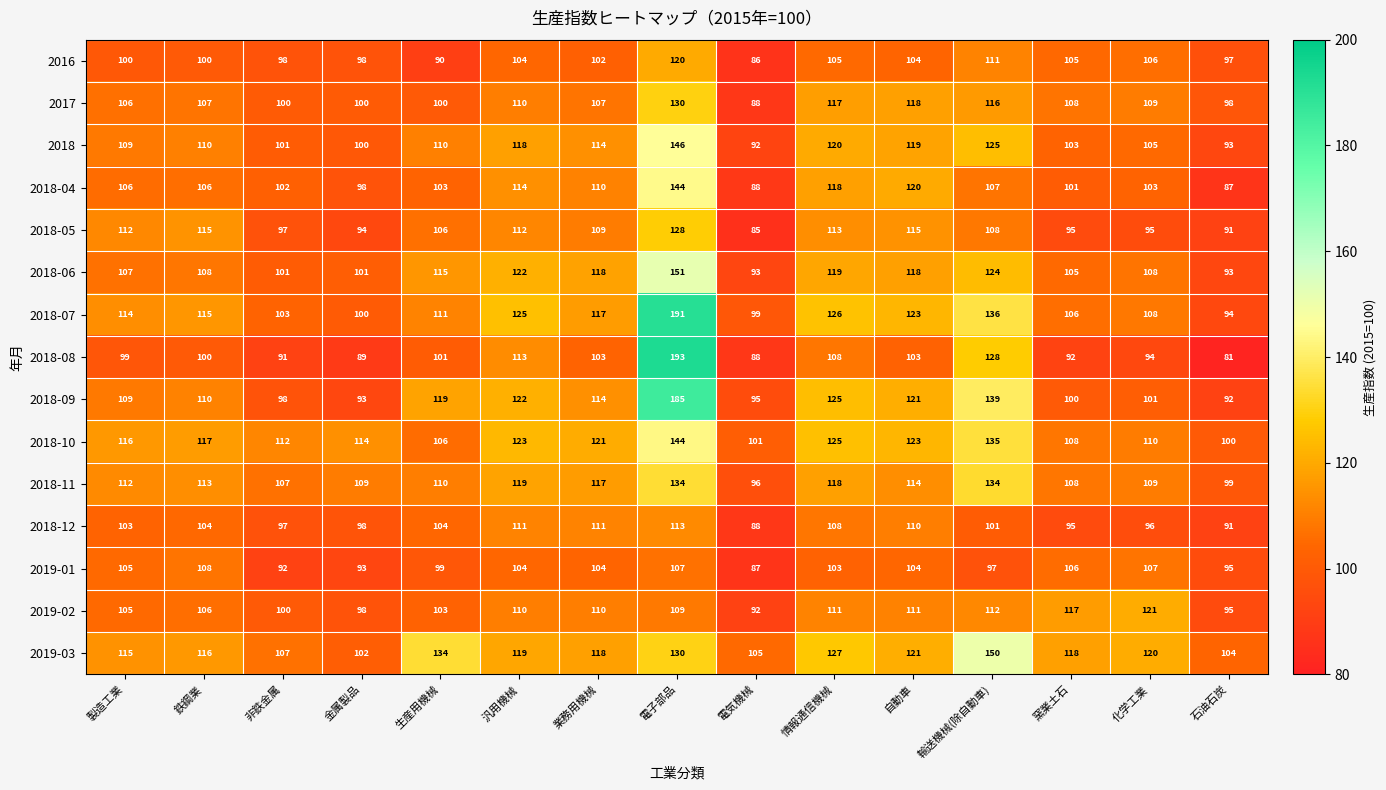

The value of 2018-11 at 自動車 is 33. True or false?

False